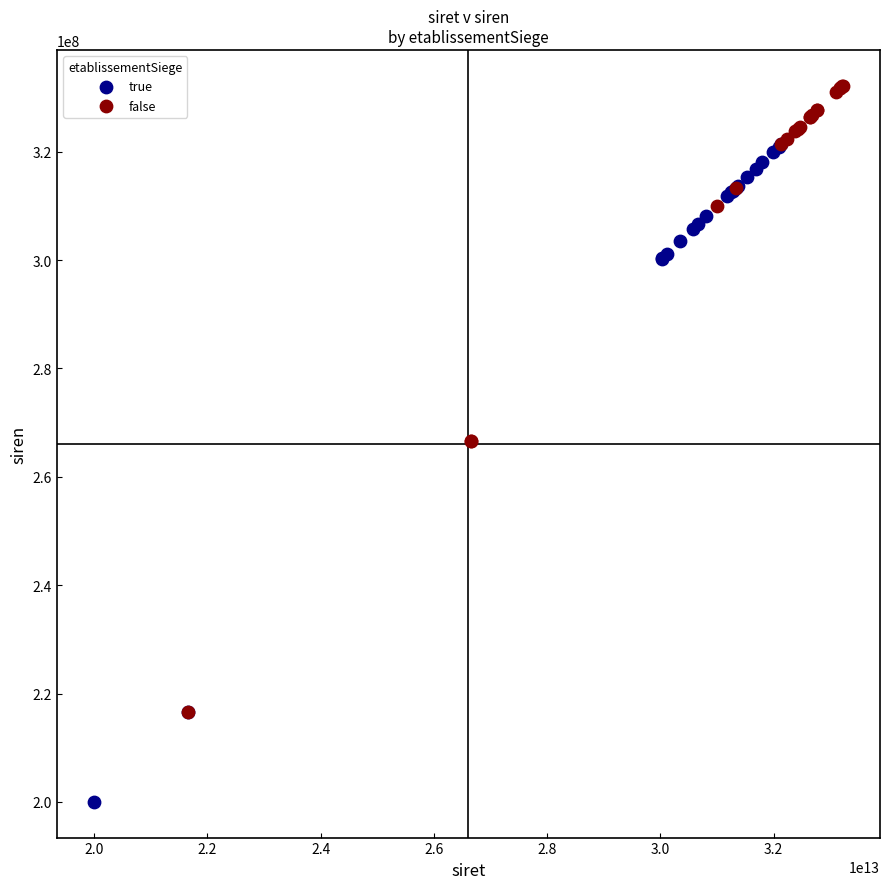

Which series reaches the maximum Y coordinate?

false